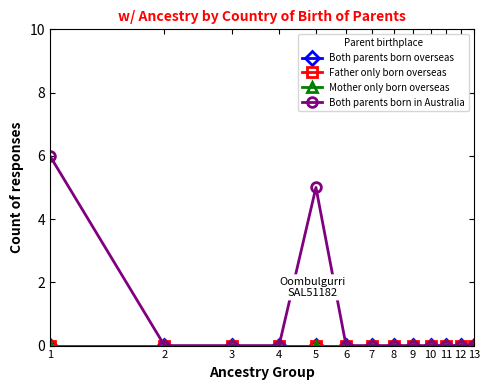

Does the chart have visible grid lines?

No